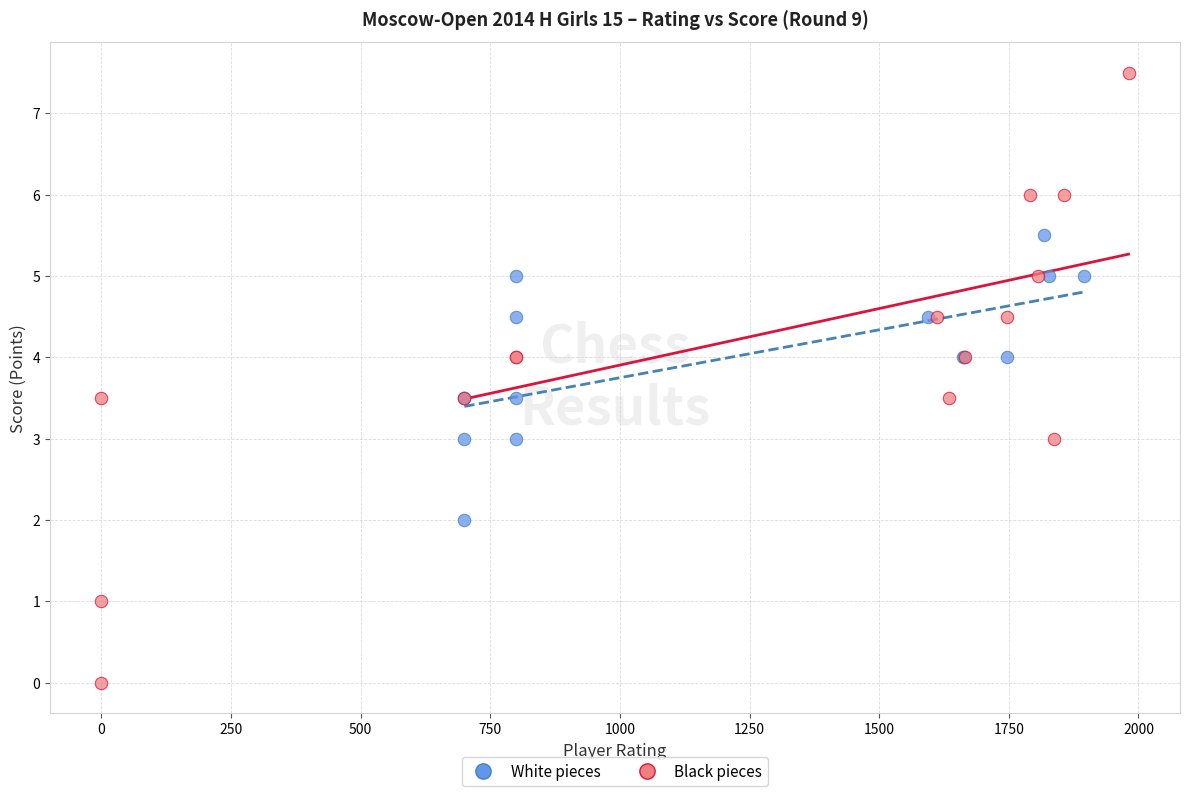

What are all the series names shown in the legend?

White pieces, Black pieces